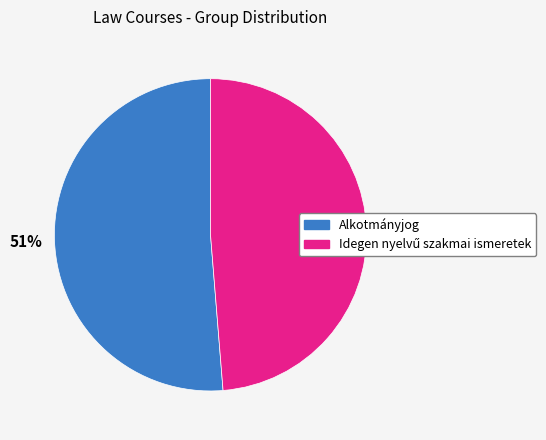

How many slices are in this pie chart?

2